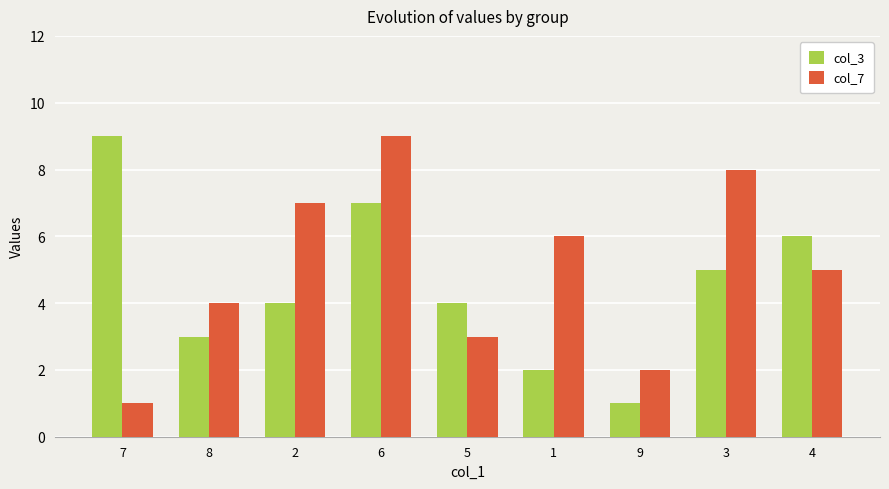

How many distinct data groups are displayed?

2